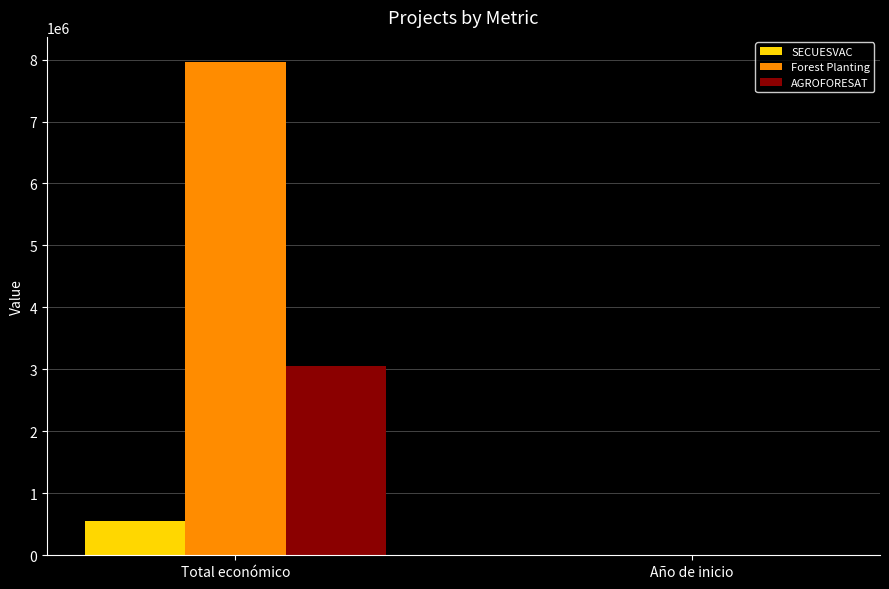

At which category does the chart reach its peak across all series?

Total económico